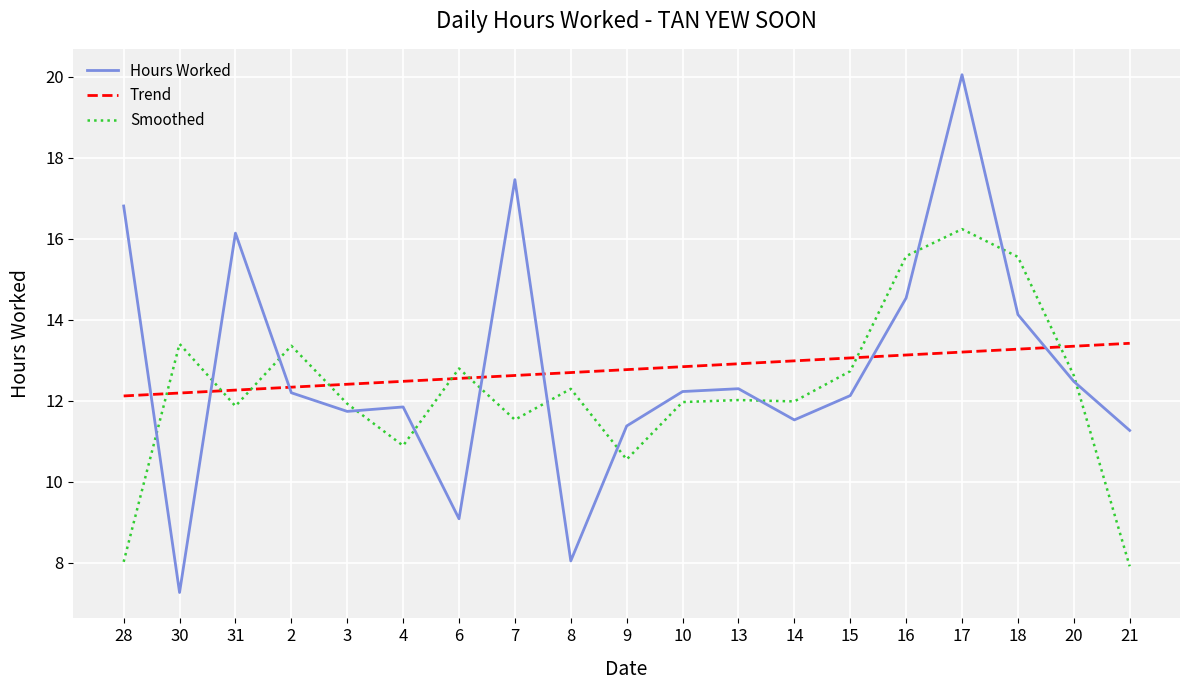

What is the total value across all series at 21?

32.6